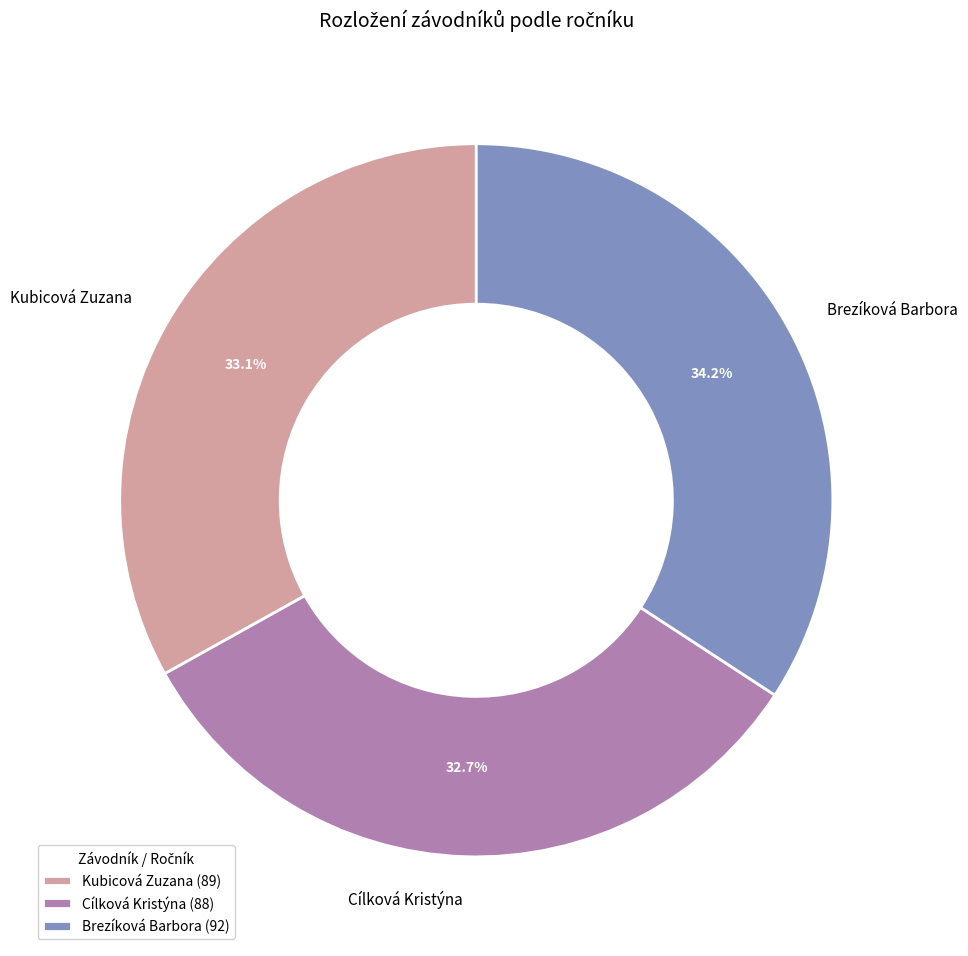

What portion of the pie excludes Kubicová Zuzana?

66.9%